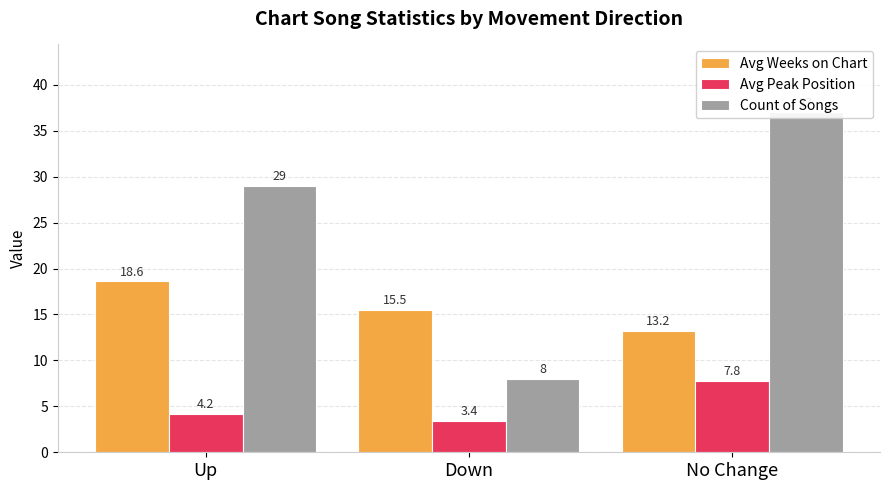

The value of Avg Weeks on Chart at Down is 15.5. True or false?

True